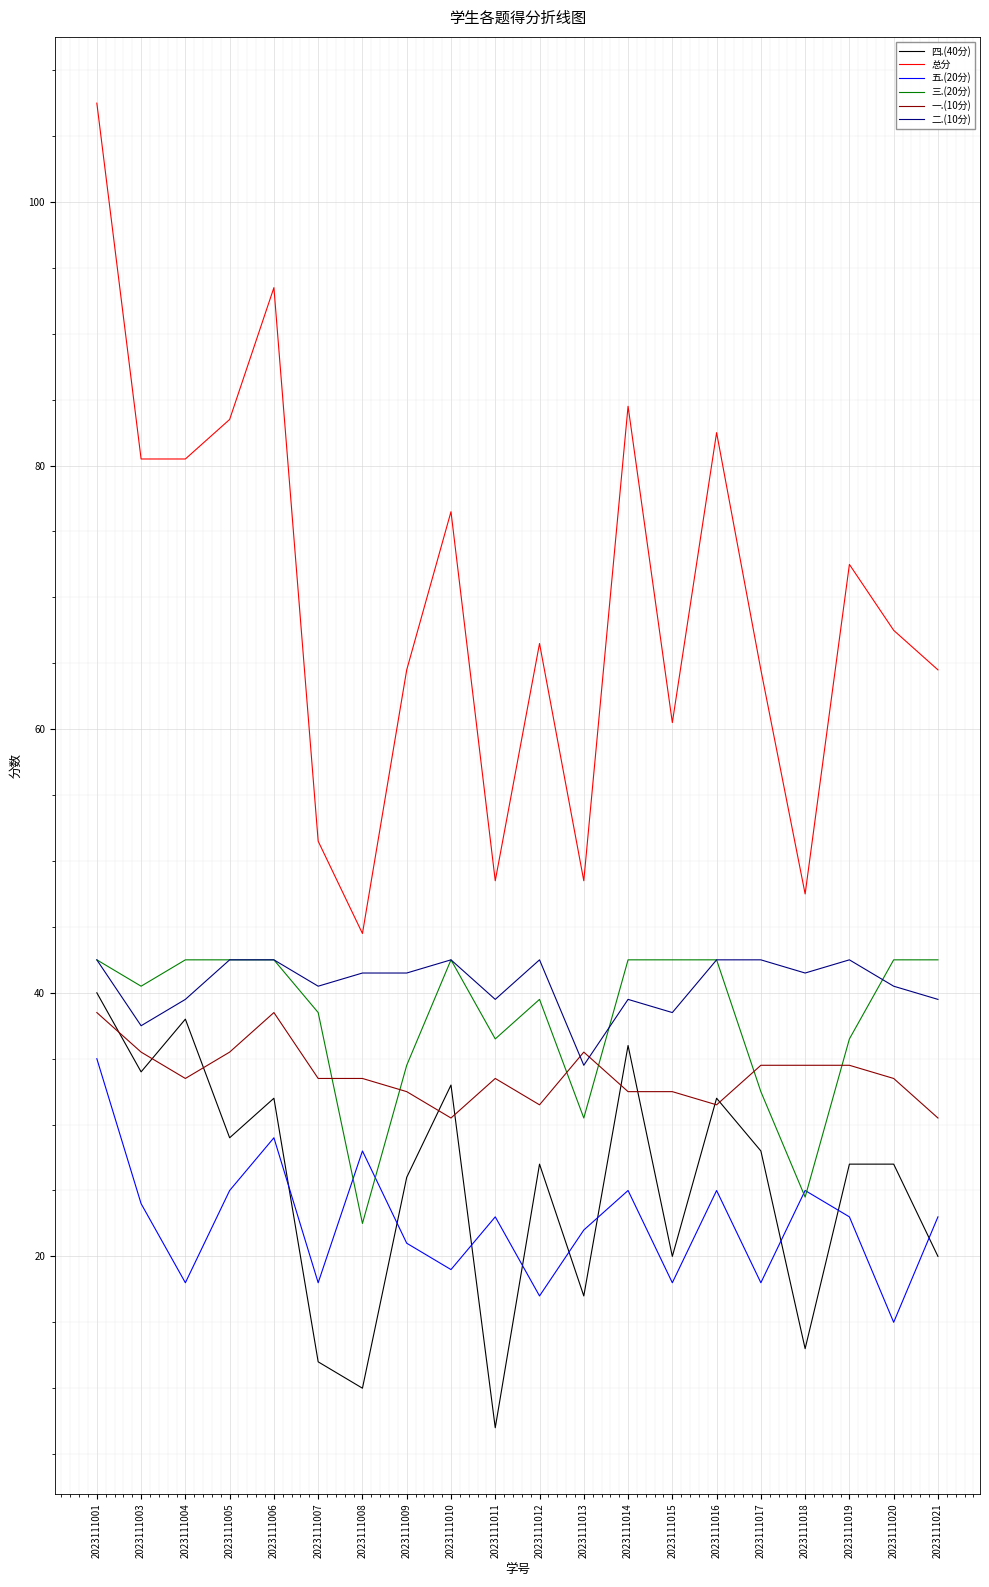

What is the approximate value of 三.(20分) at 2023111008?

22.5